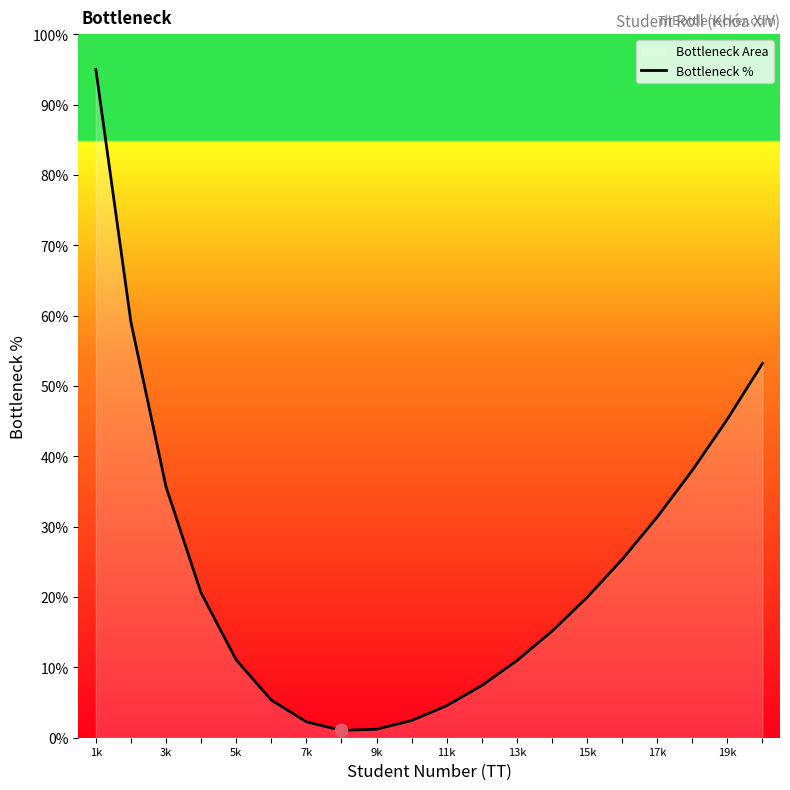

What is the change in value from 1k to 7k?

-92.7